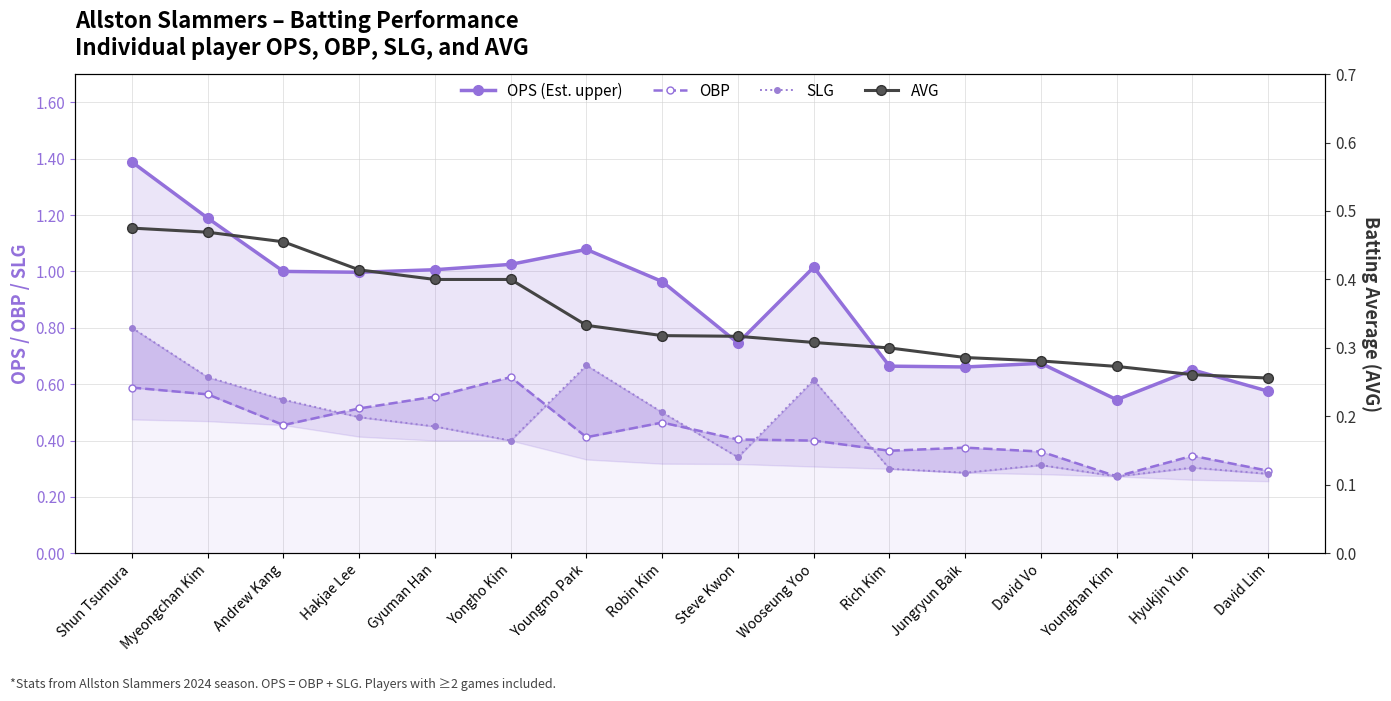

Reading right to left, transcribe all the data shown in this chart.

OPS (Est. upper): 0.6	0.7	0.5	0.7	0.7	0.7	1.0	0.7	1.0	1.1	1.0	1.0	1.0	1.0	1.2	1.4
OBP: 0.3	0.3	0.3	0.4	0.4	0.4	0.4	0.4	0.5	0.4	0.6	0.6	0.5	0.5	0.6	0.6
SLG: 0.3	0.3	0.3	0.3	0.3	0.3	0.6	0.3	0.5	0.7	0.4	0.5	0.5	0.5	0.6	0.8
AVG: 0.3	0.3	0.3	0.3	0.3	0.3	0.3	0.3	0.3	0.3	0.4	0.4	0.4	0.5	0.5	0.5